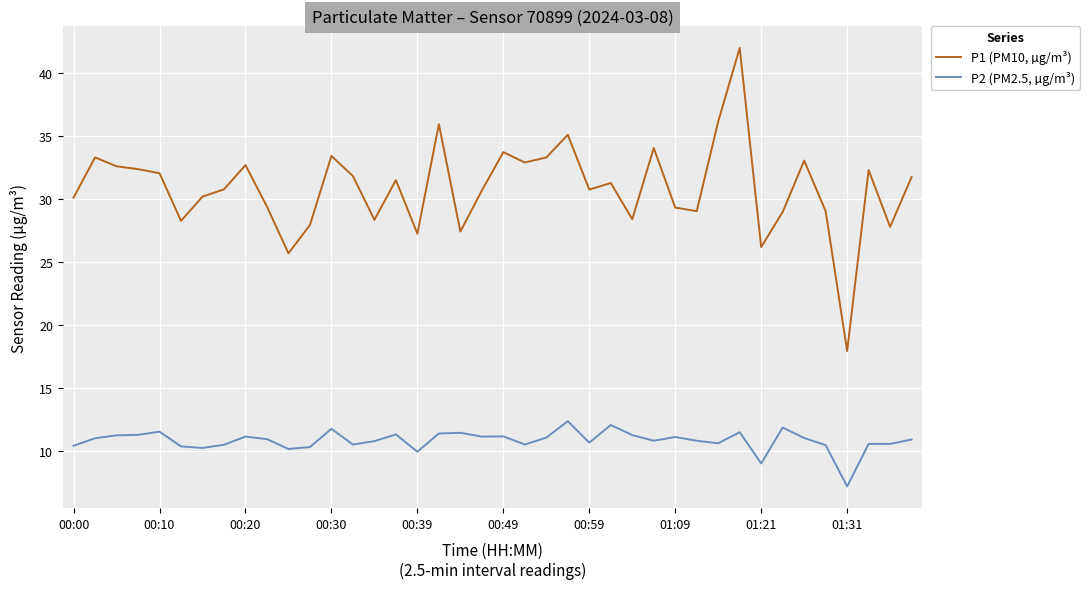

What is the minimum value shown in the chart?

7.2